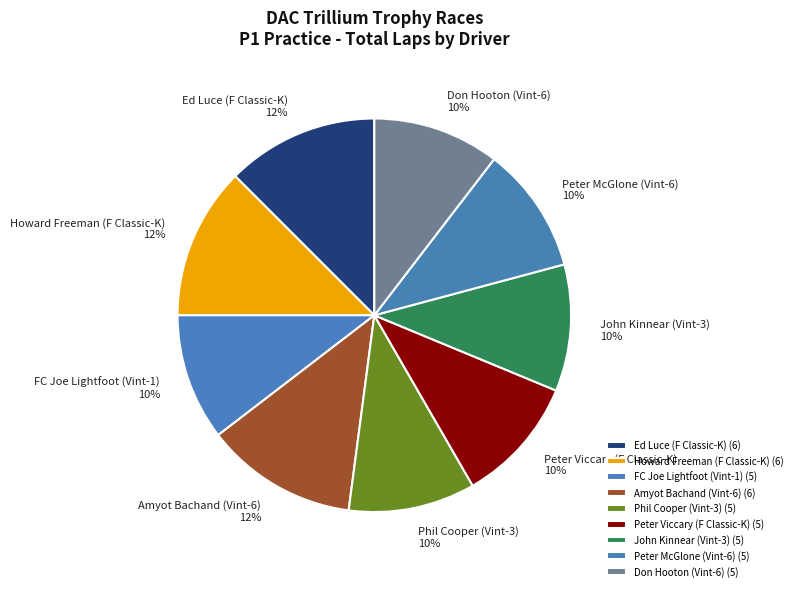

The Phil Cooper (Vint-3) slice represents 10% of the pie. True or false?

True